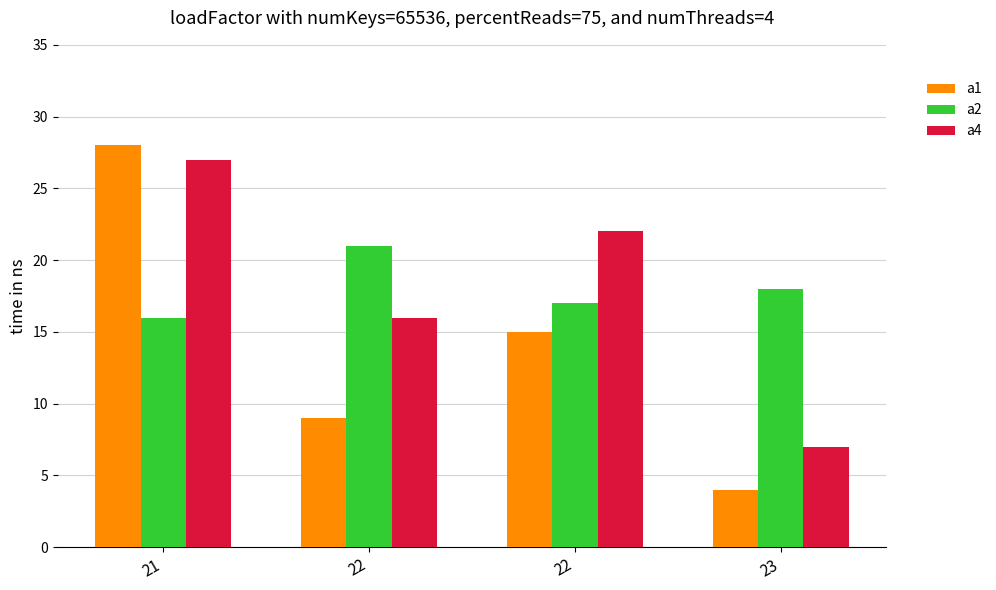

How many bars are there in each group?

3